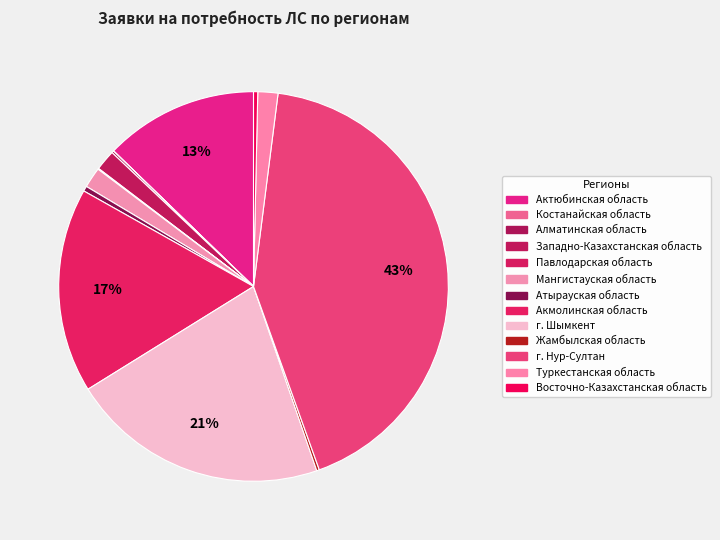

Which has a higher value, Павлодарская область or Восточно-Казахстанская область?

Восточно-Казахстанская область